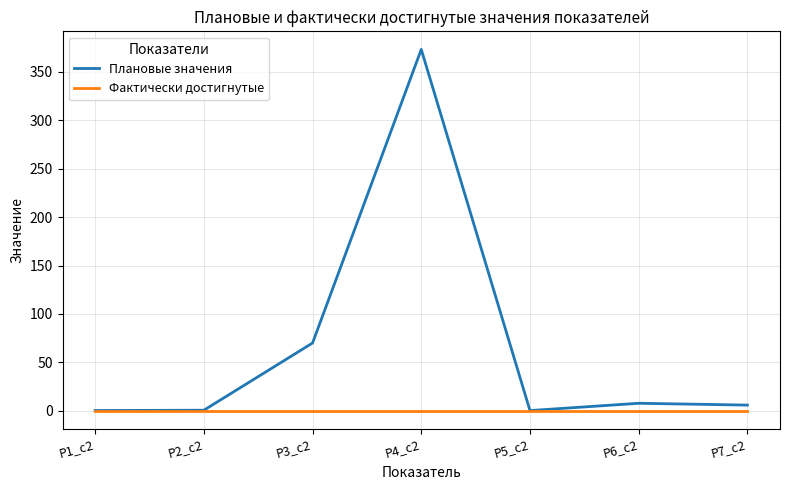

Which series has the largest total across all categories?

Плановые значения